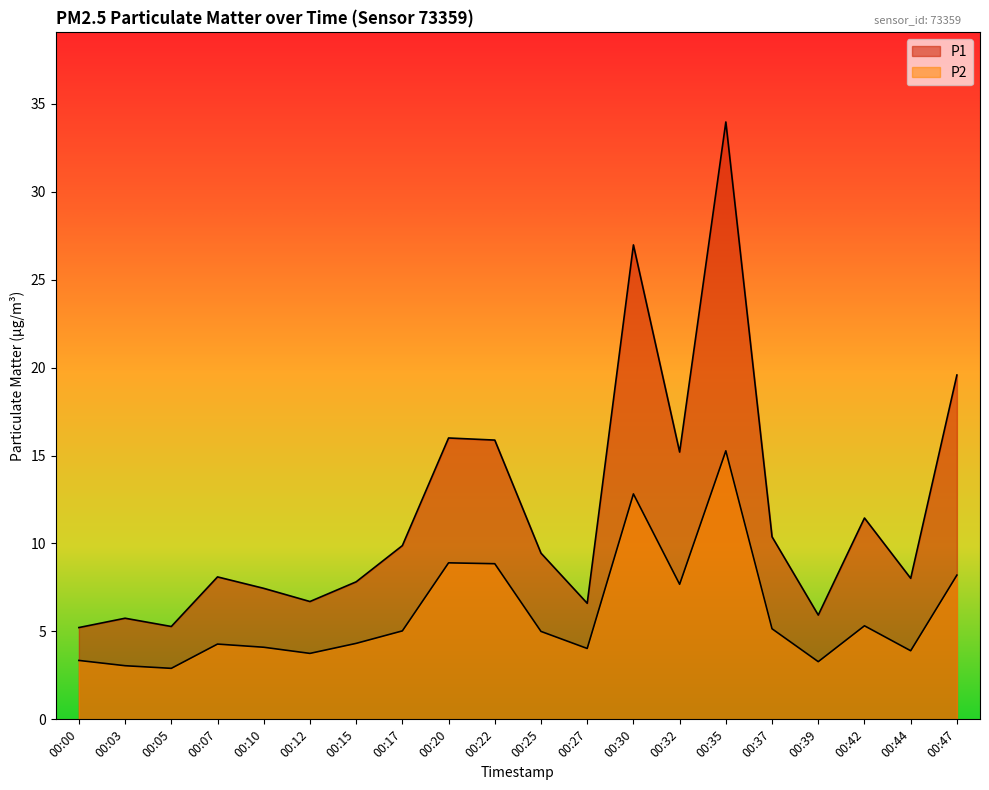

Rank the categories by P2 value from highest to lowest.

00:35, 00:30, 00:20, 00:22, 00:47, 00:32, 00:42, 00:37, 00:17, 00:25, 00:15, 00:07, 00:10, 00:27, 00:44, 00:12, 00:00, 00:39, 00:03, 00:05